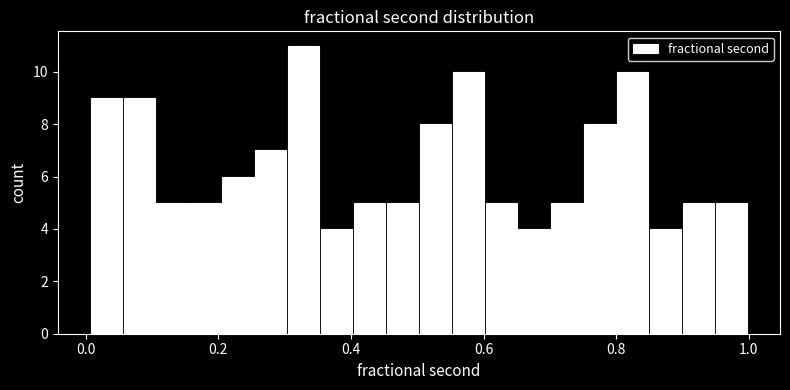

Around what value on the x-axis is the tallest bar? Give the approximate position of its centre, as read against the axis.

0.32